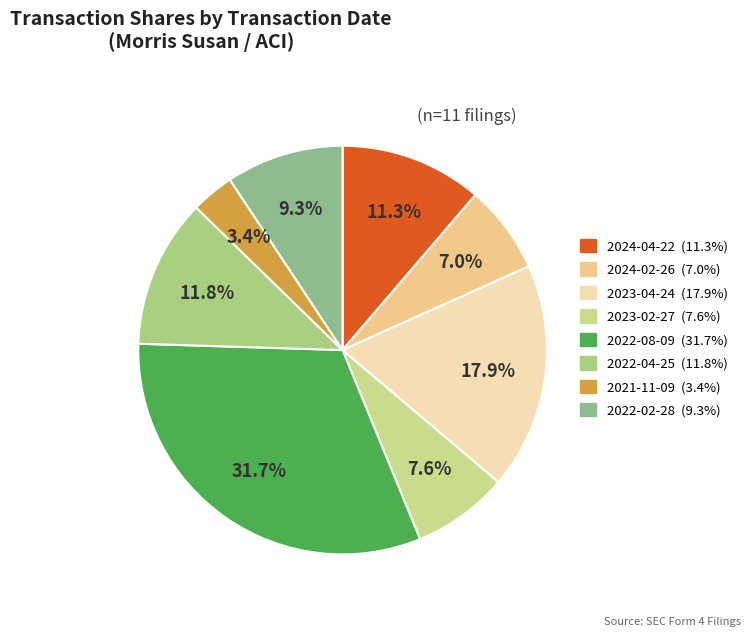

How much of the chart is everything except 2021-11-09?

96.6%